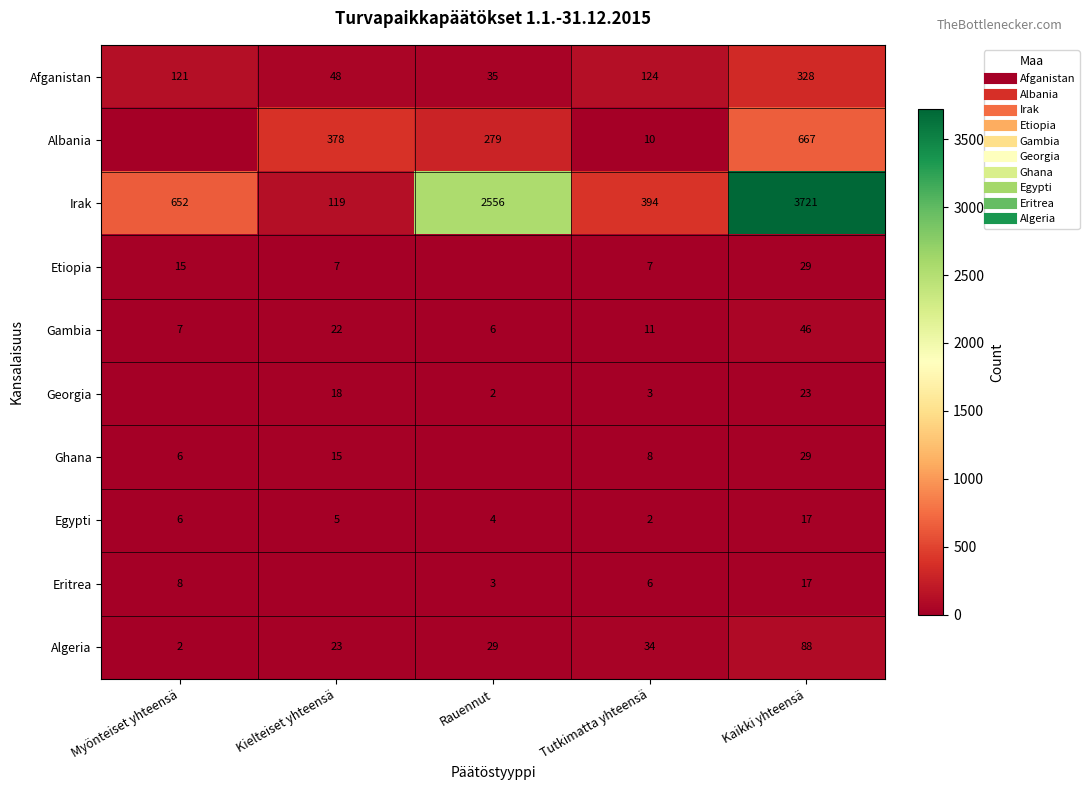

Which category has the highest value across all series?

Kaikki yhteensä